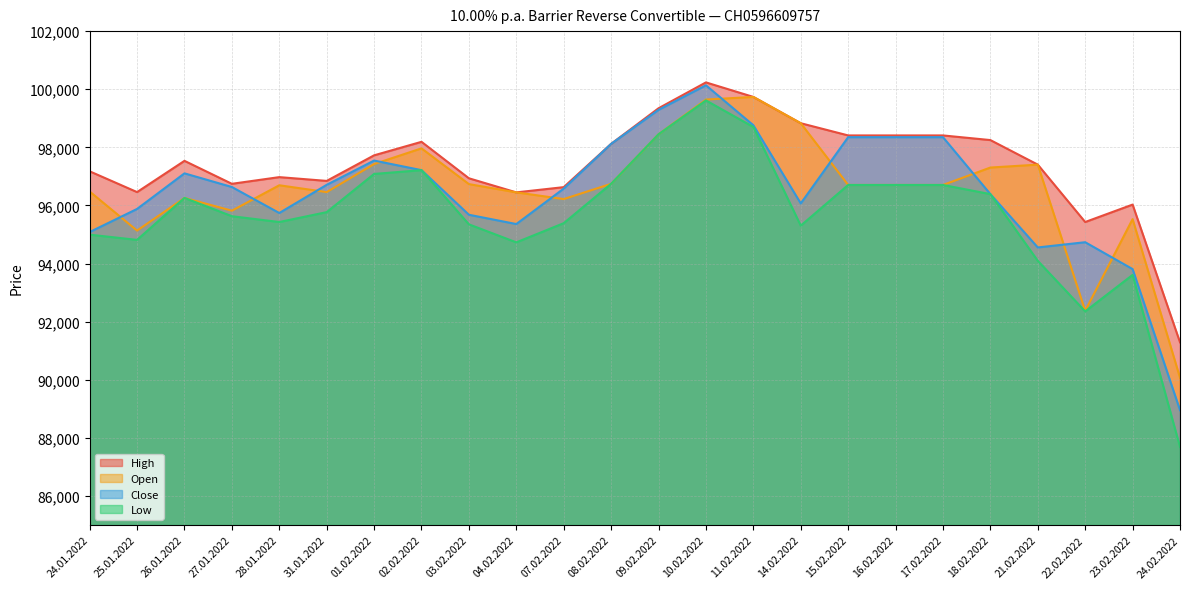

Which series has the widest spread of values?

Low